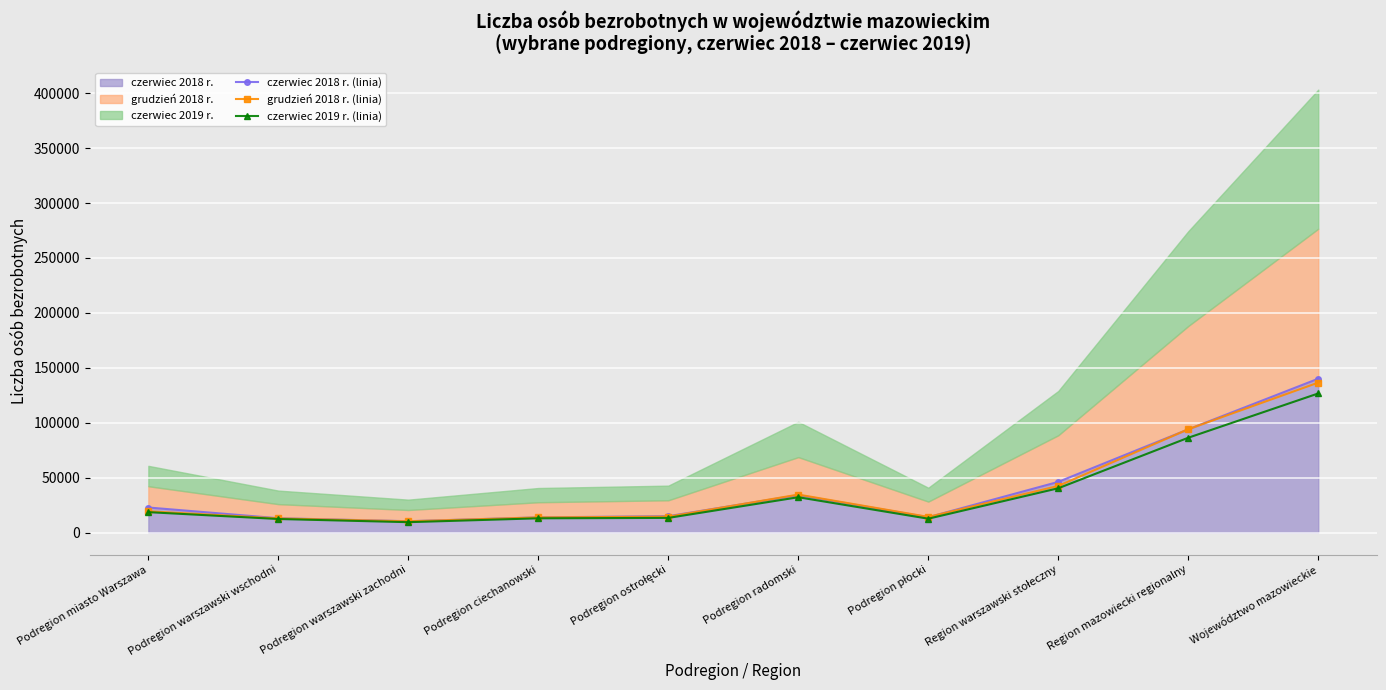

What is the label of the 4th point from the right?

Podregion płocki